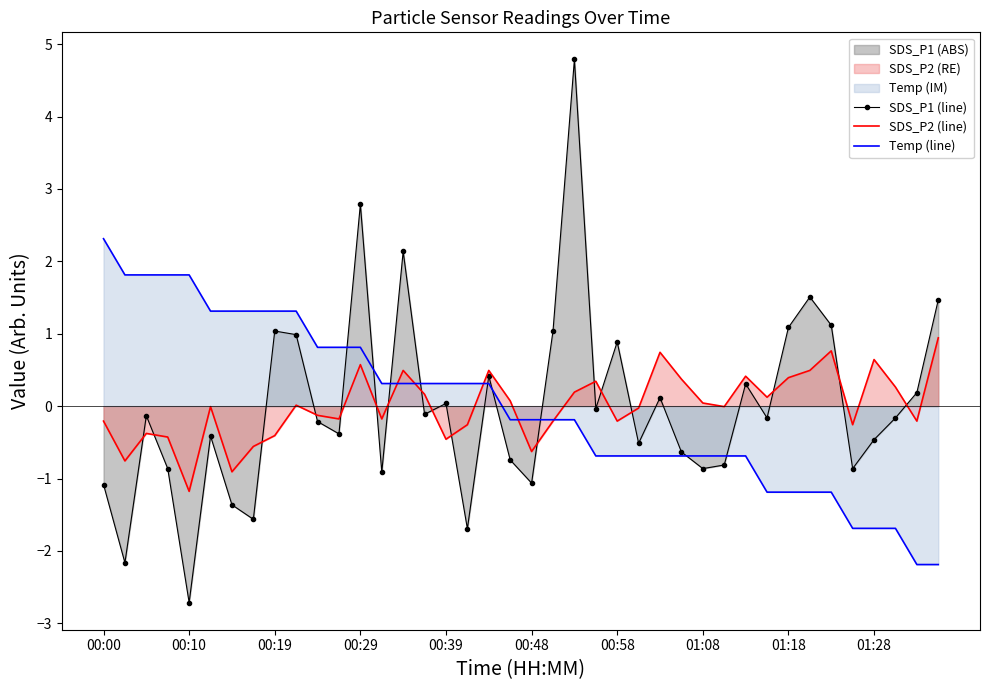

What is the difference between the second highest and second lowest values in the SDS_P1 (line) series?

5.0